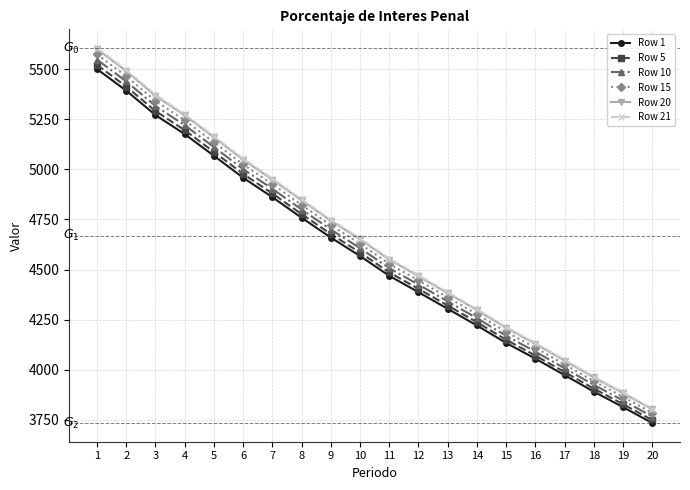

Is the value of Row 15 at 6 greater than the value of Row 1 at 1?

No